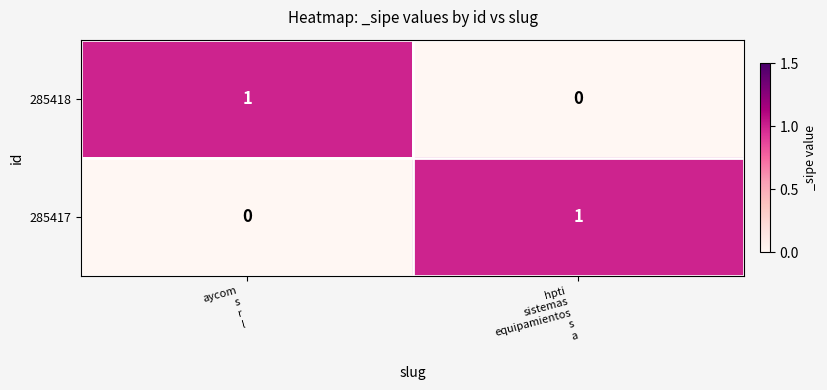

Reading left to right, transcribe all the data shown in this chart.

285418: 1	0
285417: 0	1